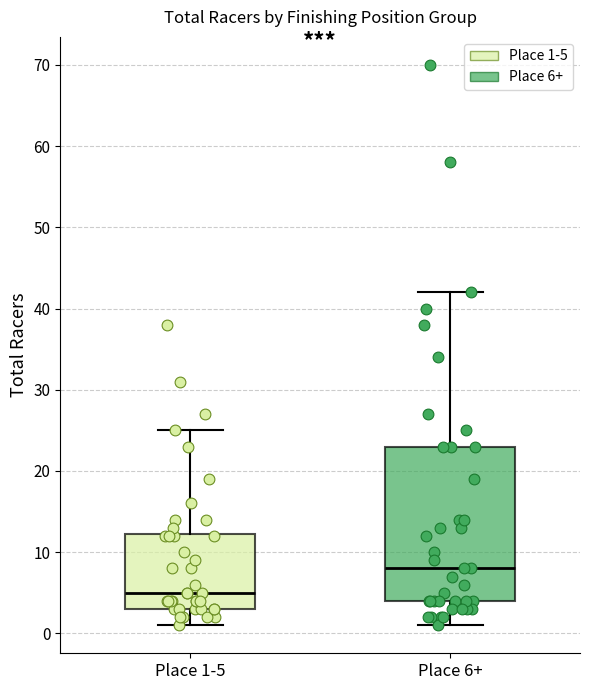

Which box's median line is the highest?

Place 6+